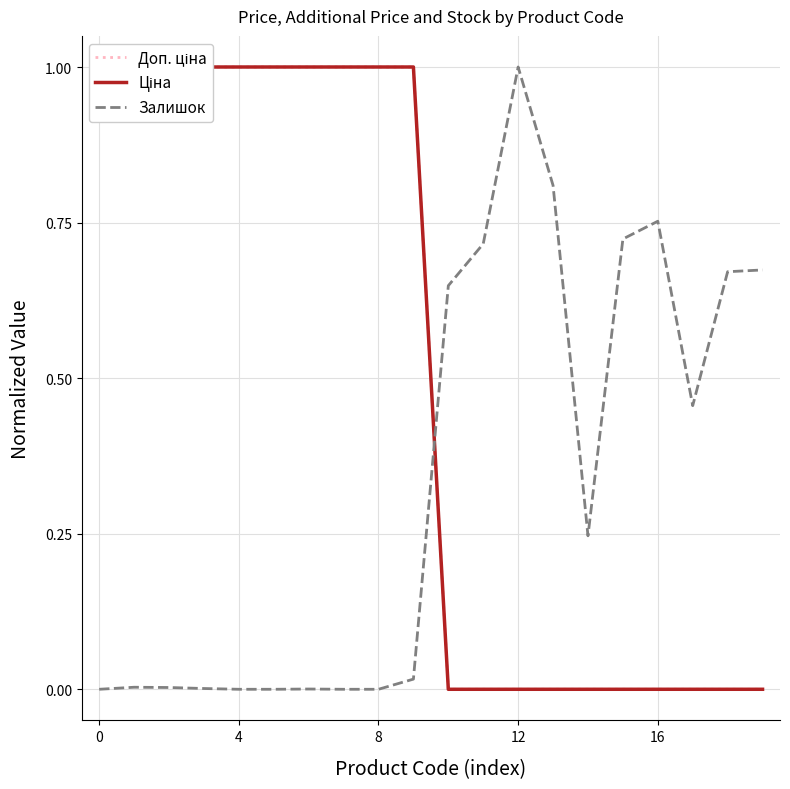

The value of Залишок at 16 is 0.3. True or false?

False